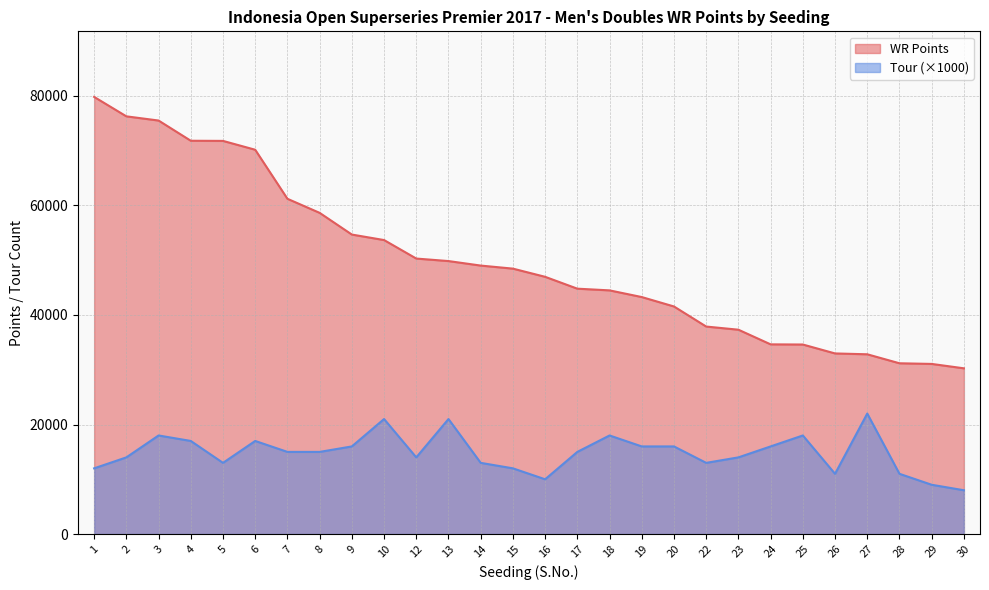

Rank the categories by Tour value from lowest to highest.

30, 29, 16, 26, 28, 1, 15, 5, 14, 22, 2, 12, 23, 7, 8, 17, 9, 19, 20, 24, 4, 6, 3, 18, 25, 10, 13, 27